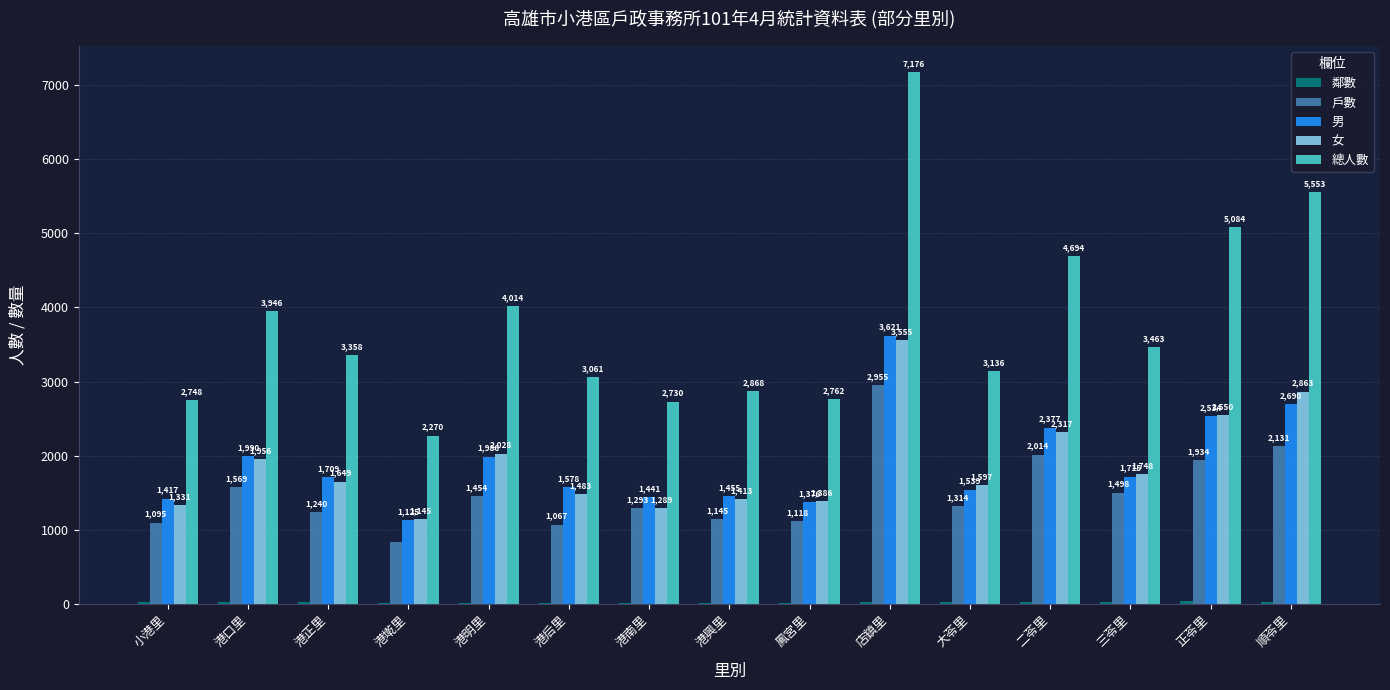

At which label does 男 first exceed 1709?

港口里